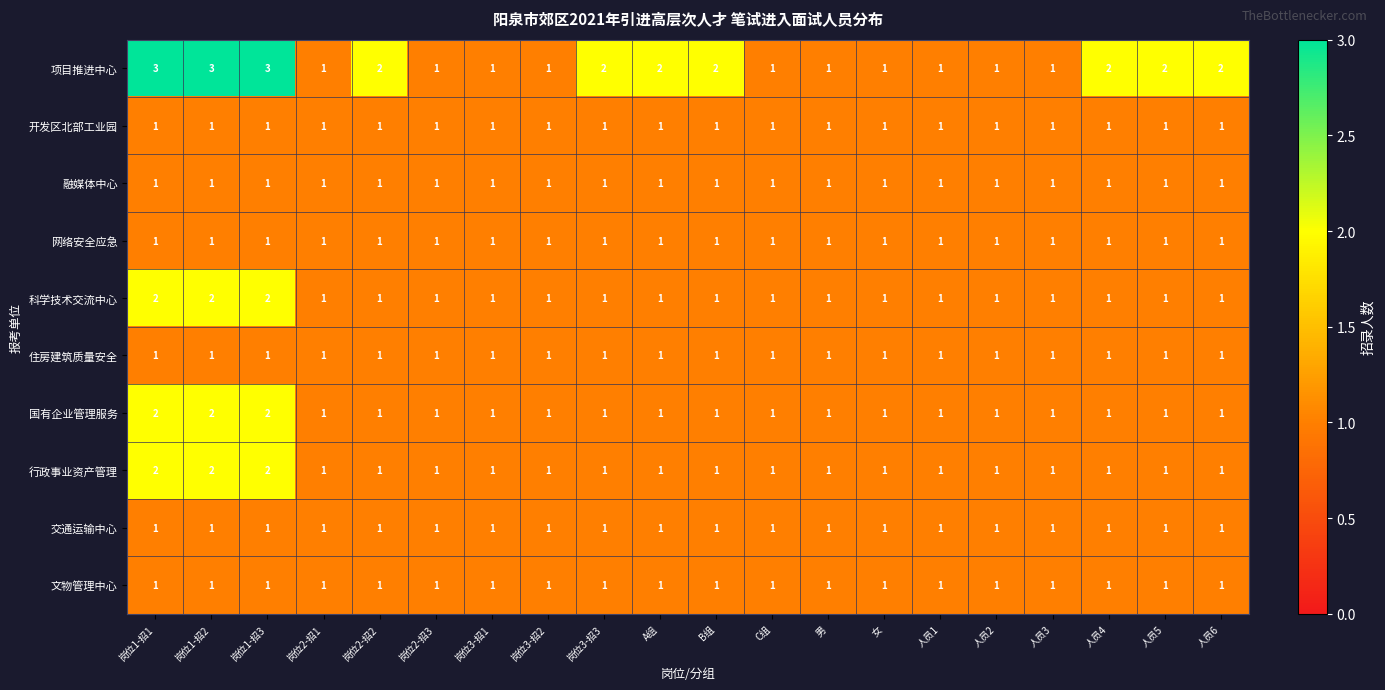

True or false: 项目推进中心 has a value of 2 at 人员5.

True